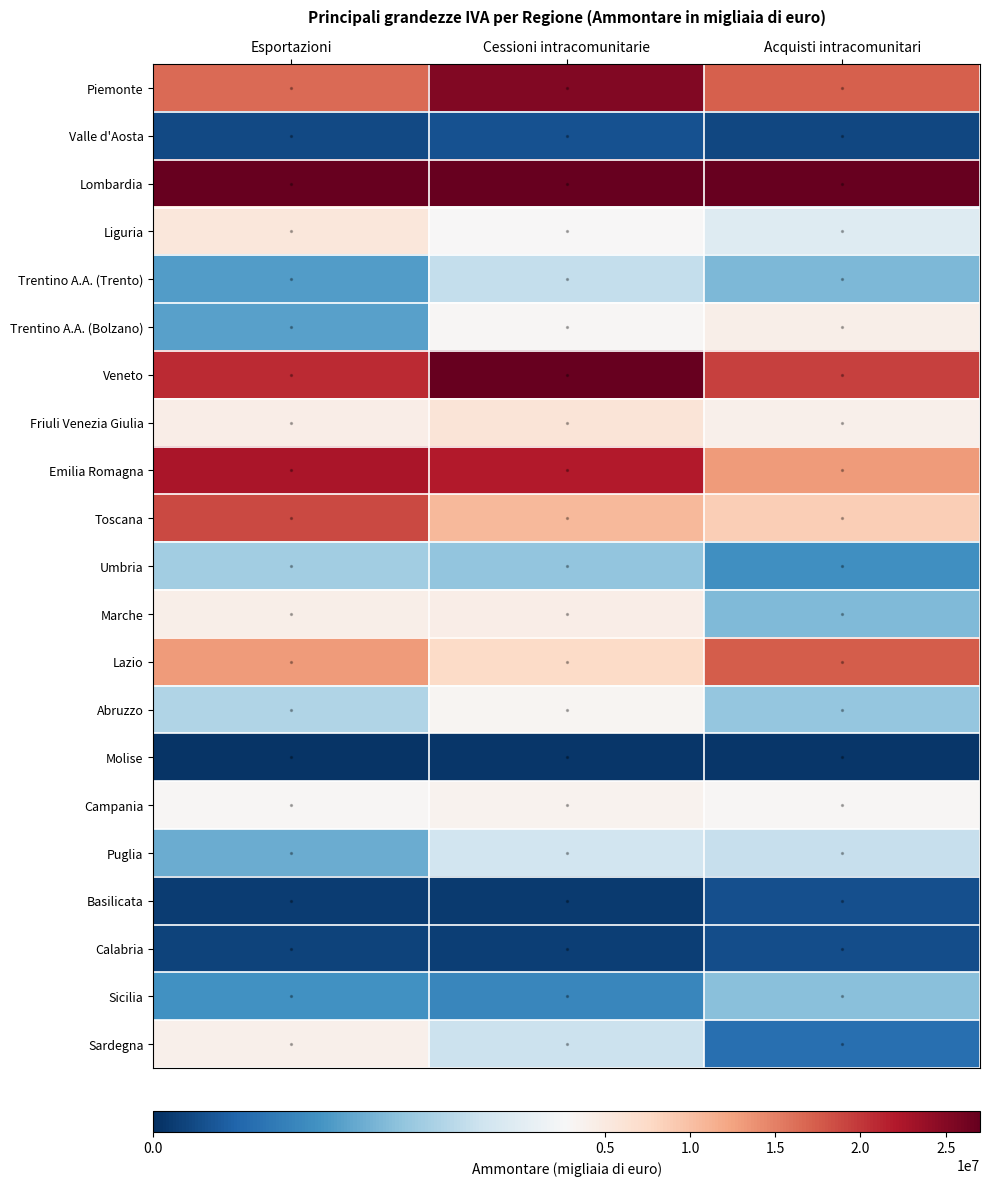

Which series has the largest total across all categories?

Lombardia